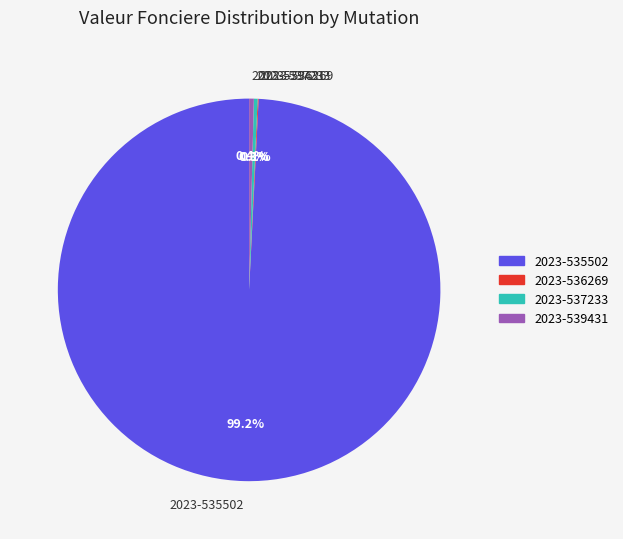

To the nearest percent, what is the average slice percentage?

25%